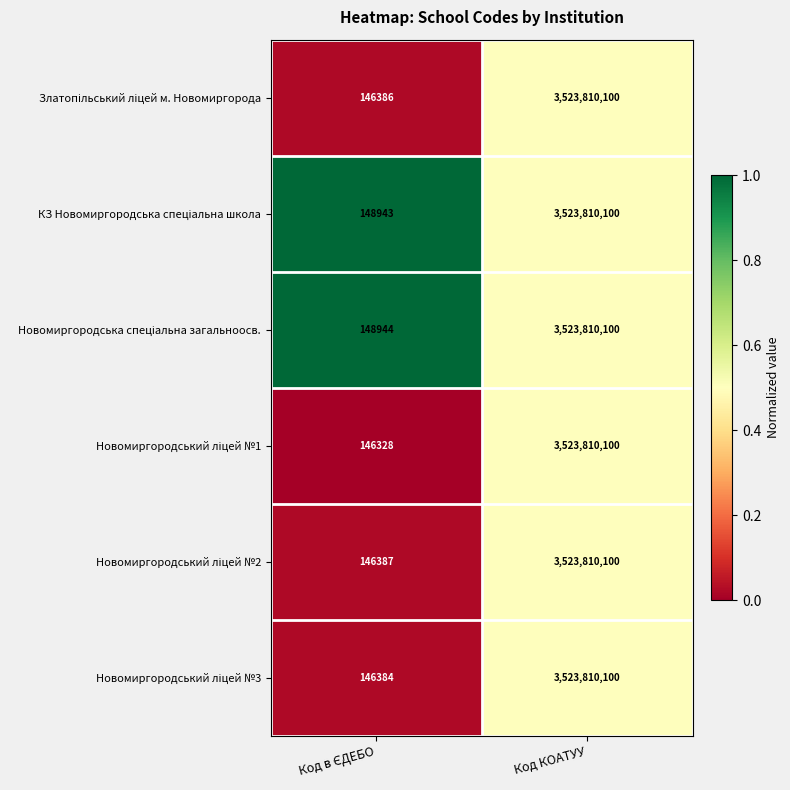

How many data points does each series have?

2